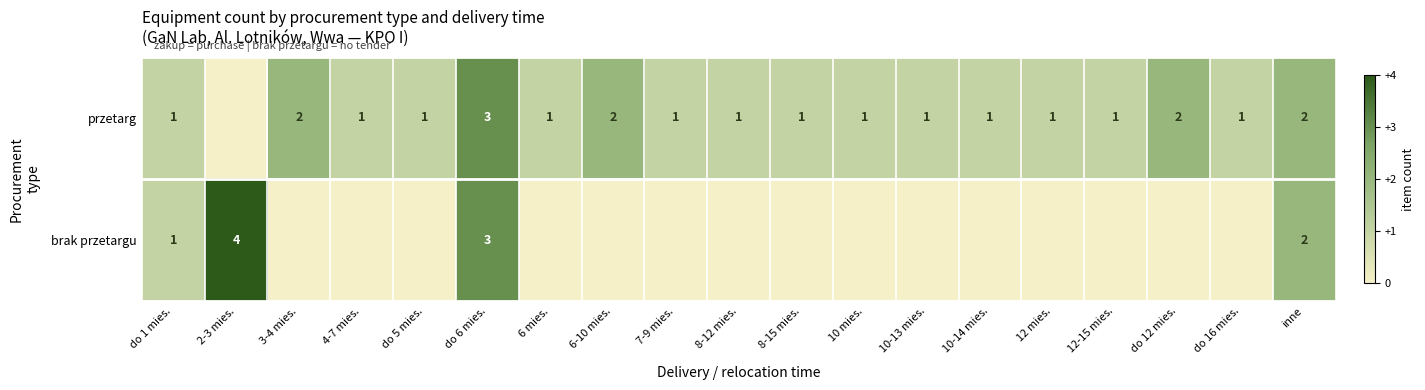

True or false: przetarg has a value of 0 at inne.

False